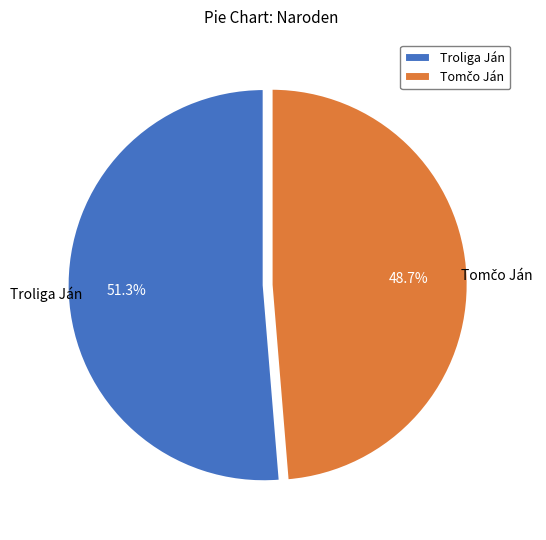

Count the number of slices in the pie.

2